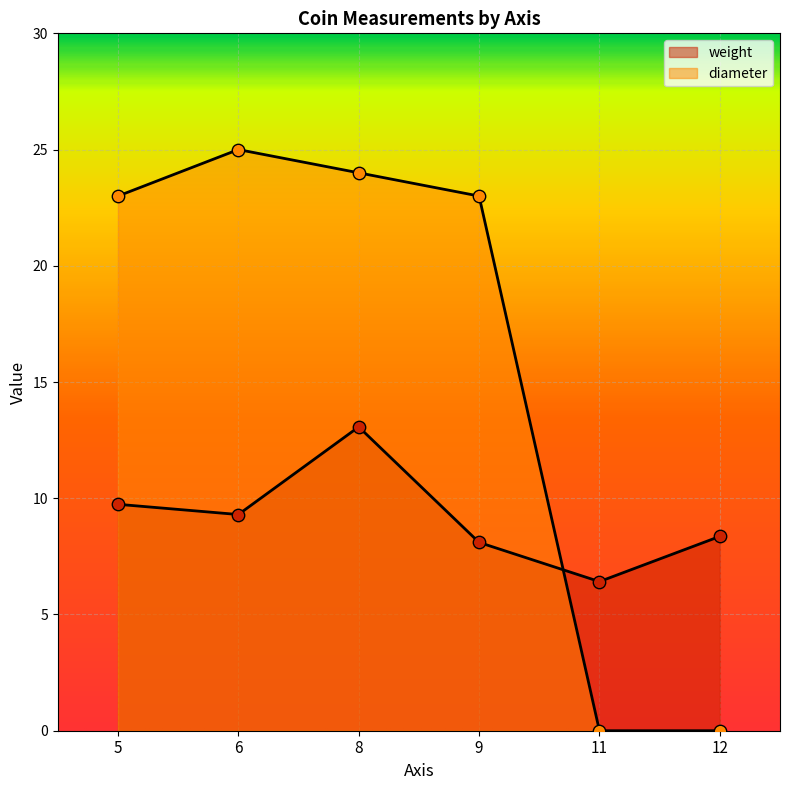

What are all the series names shown in the legend?

weight, diameter